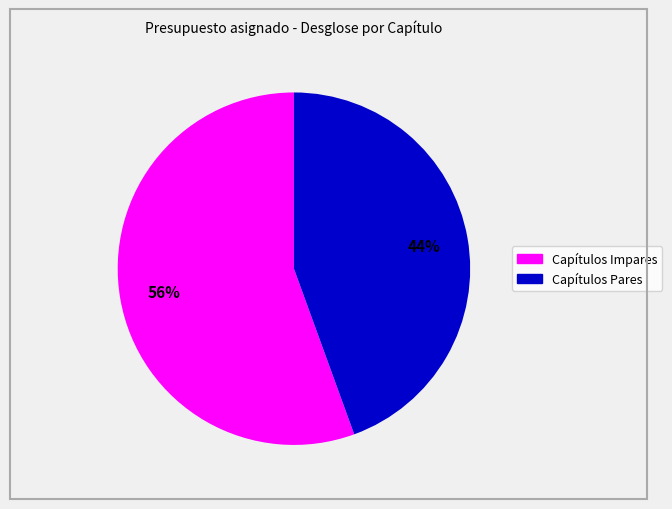

To the nearest percent, what is the average slice percentage?

50%